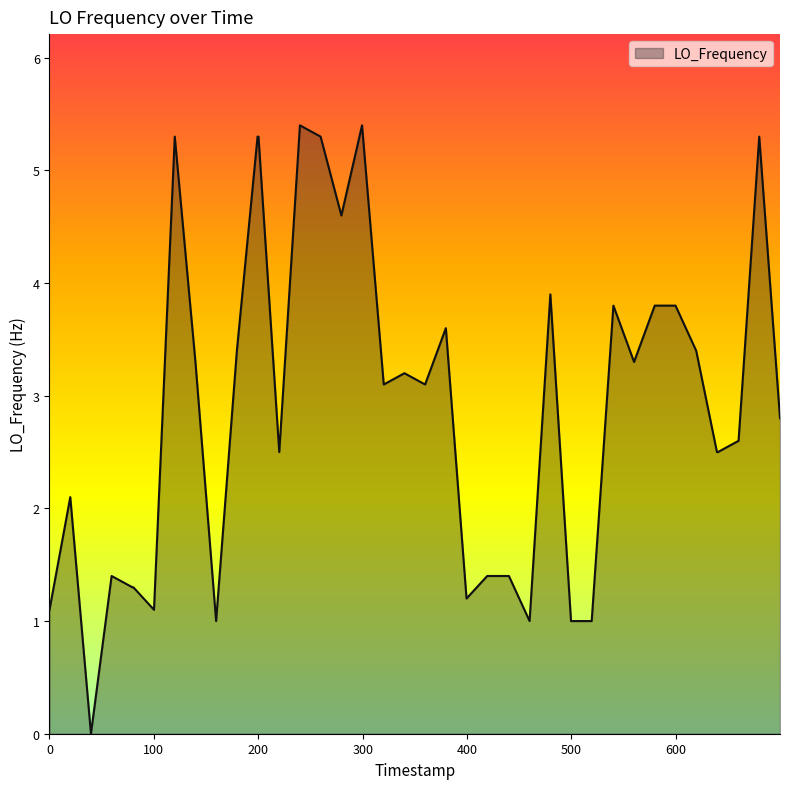

What is the maximum value shown in the chart?

5.4